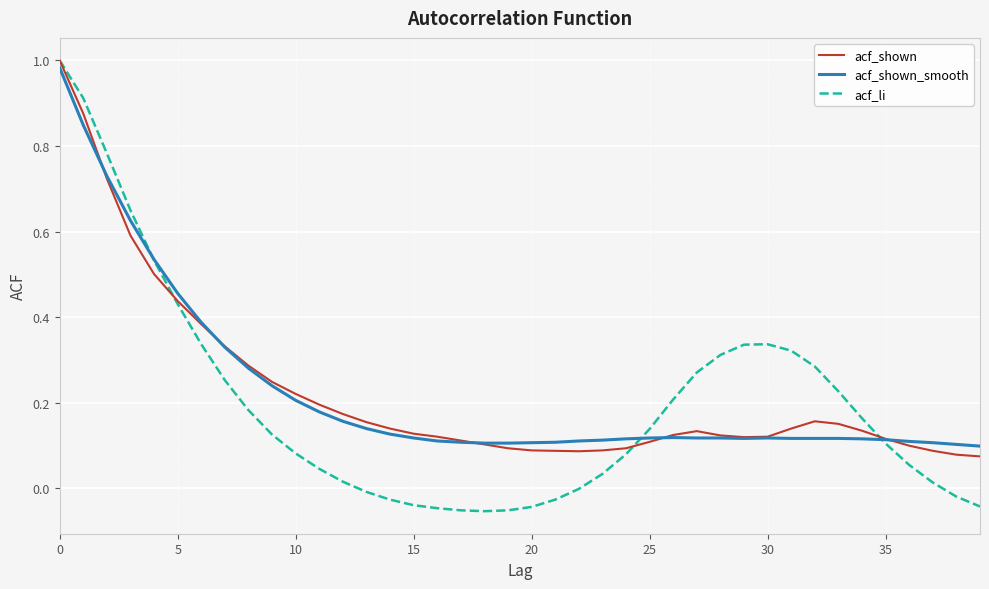

Which series has the largest range (max minus min)?

acf_li